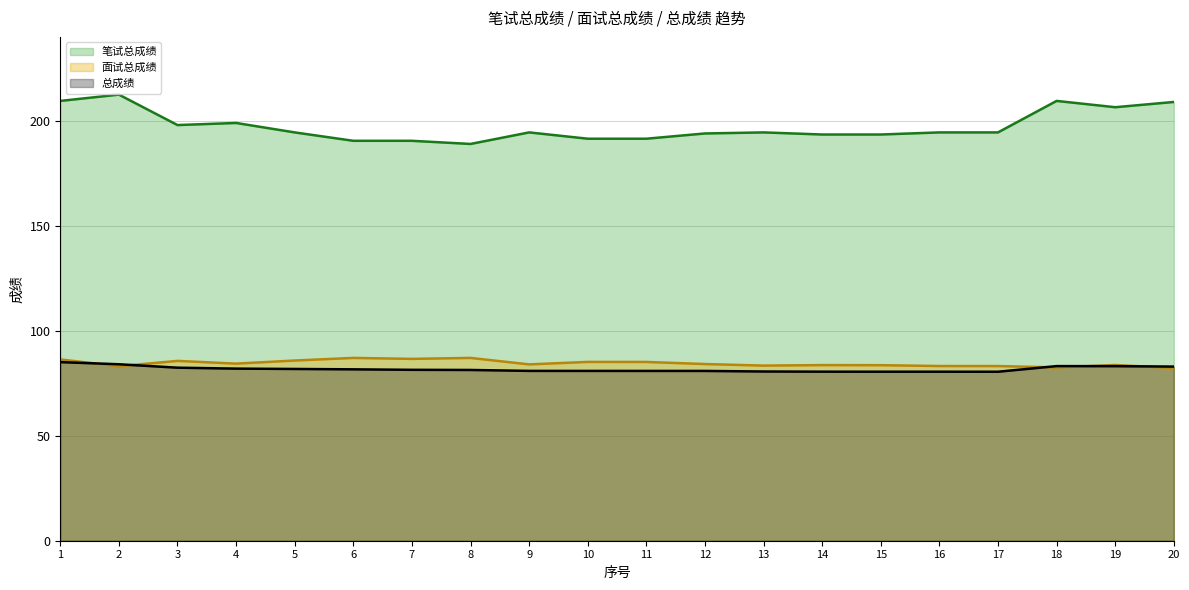

At which category does 总成绩 (线) reach its first local valley?

17